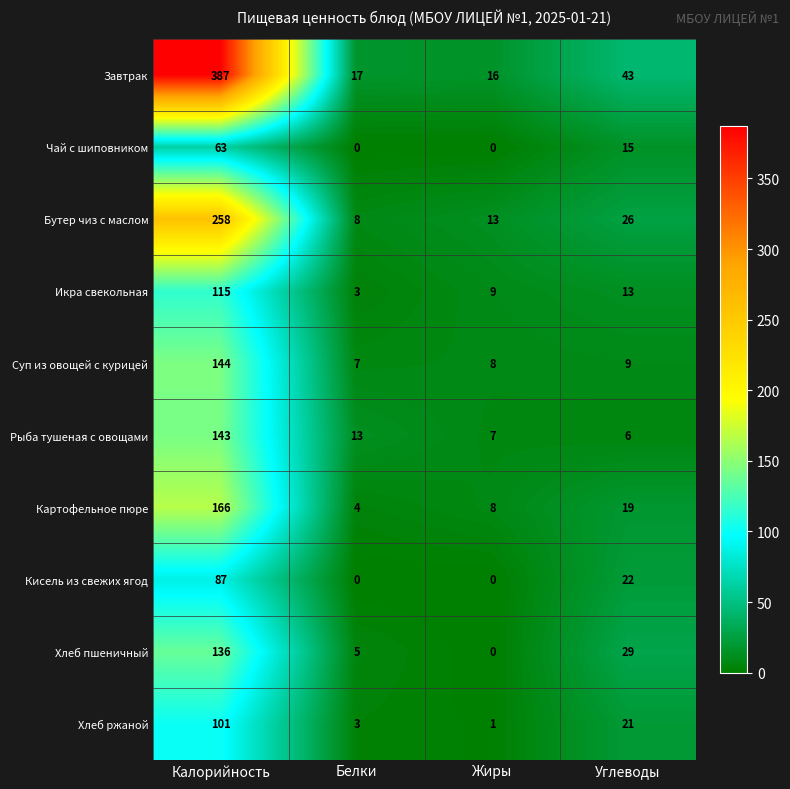

What is the total value across all series at Калорийность?

1600